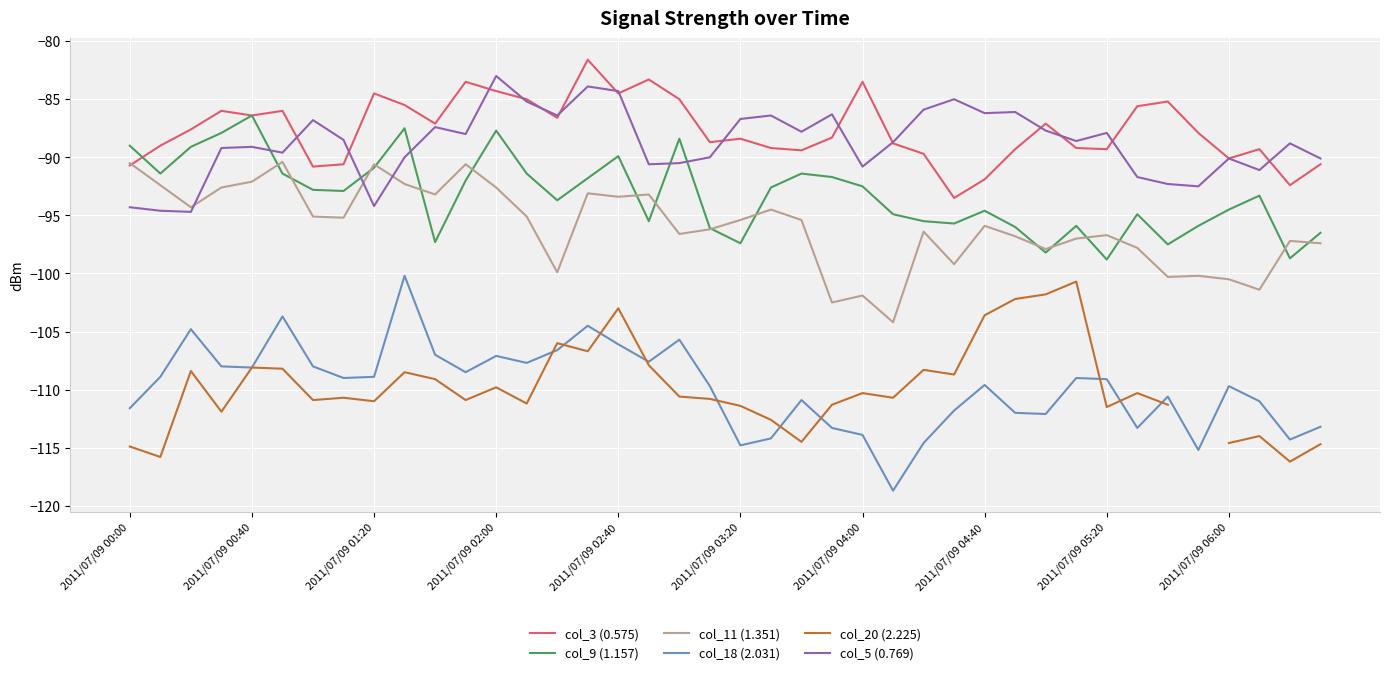

What is the minimum value for col_5 (0.769)?

-94.7